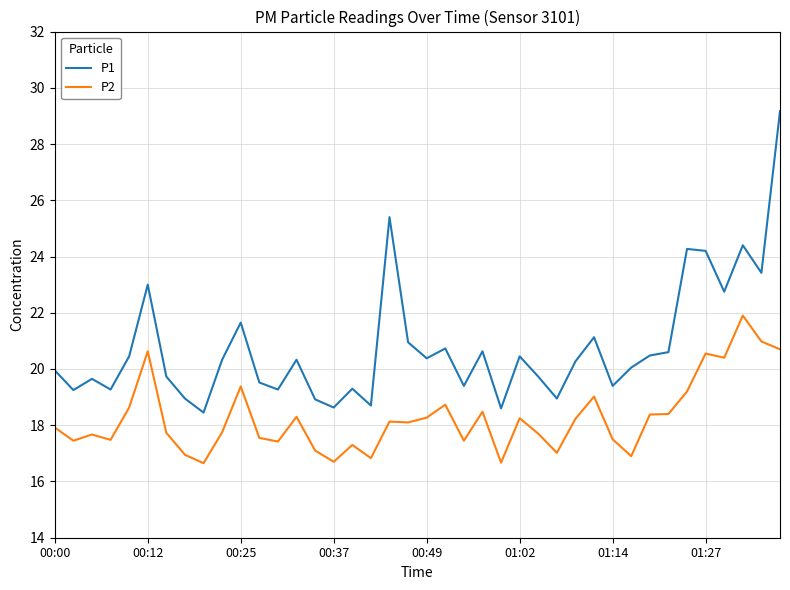

Which series has the largest range (max minus min)?

P1